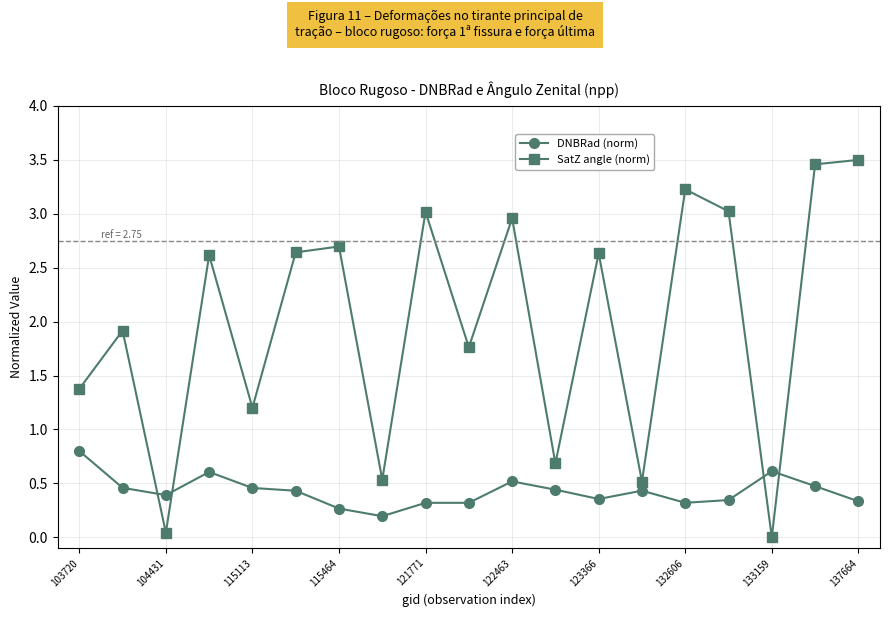

Which series has the largest total across all categories?

SatZ angle (norm)